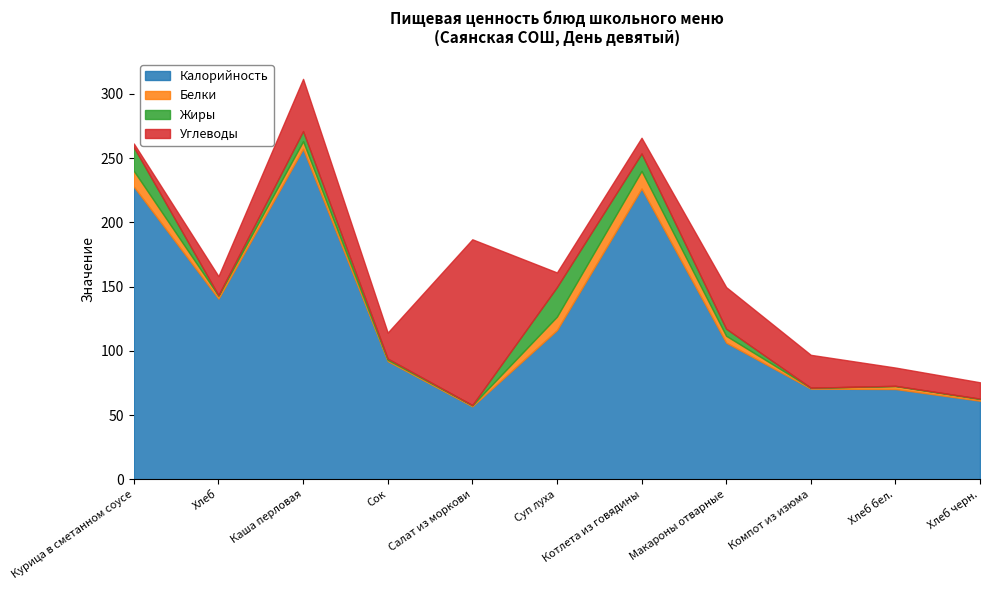

The value of Жиры at Хлеб черн. is 0.3. True or false?

True